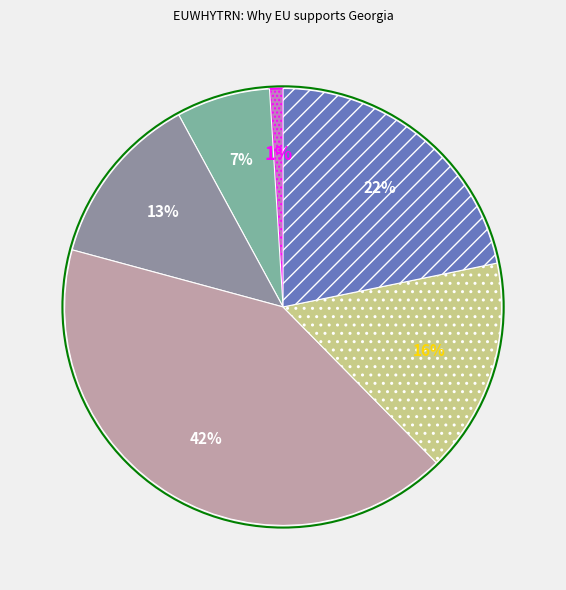

Count the number of slices in the pie.

6